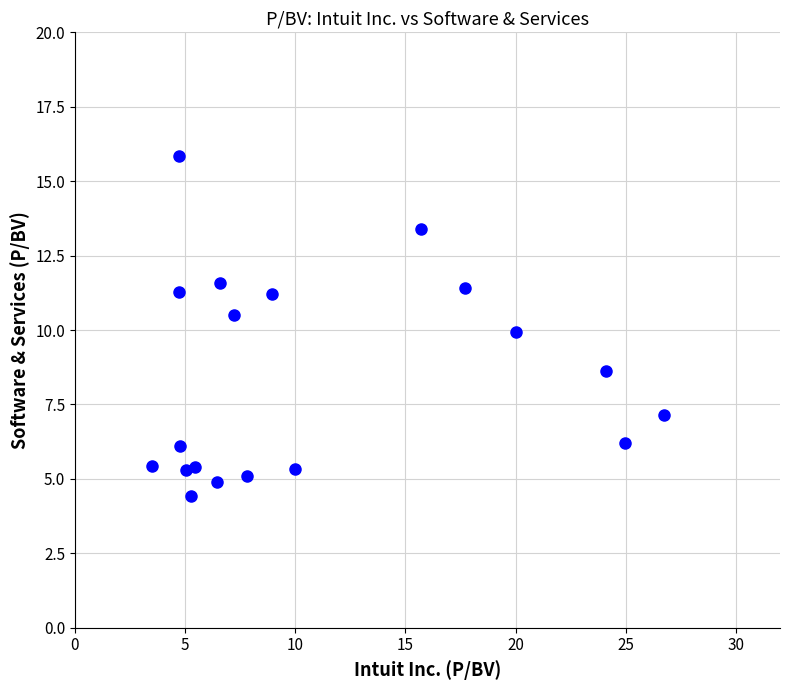

What is the range of Y values (max minus min)?

11.4